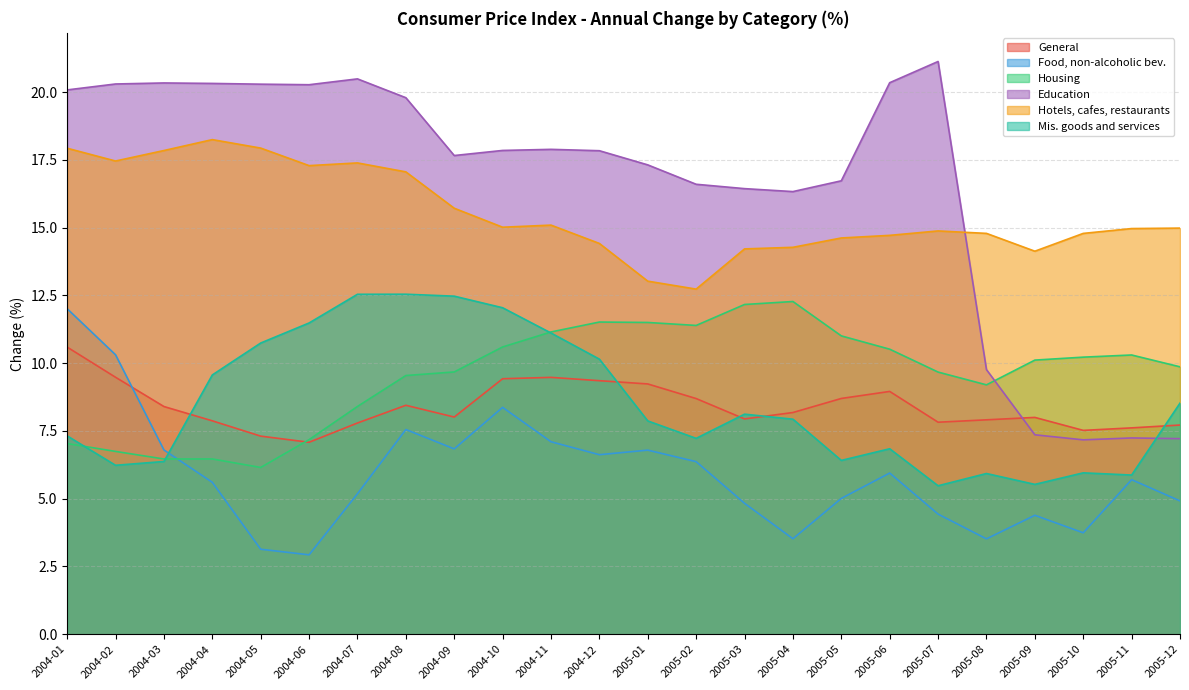

At 2004-08, list the series in order from smallest to largest.

Food, non-alcoholic bev., General, Housing, Mis. goods and services, Hotels, cafes, restaurants, Education